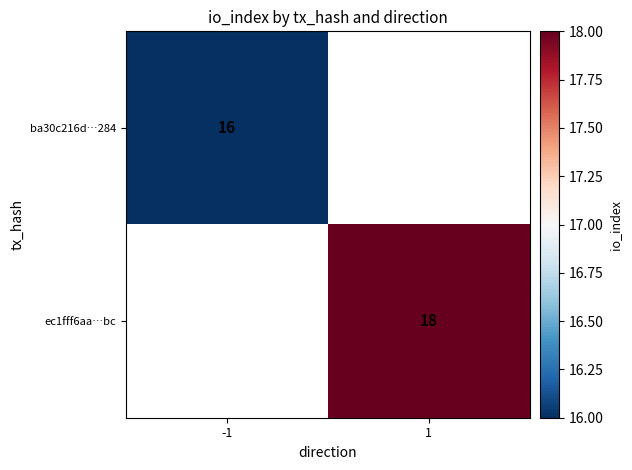

The value of ba30c216d…284 at -1 is 24. True or false?

False